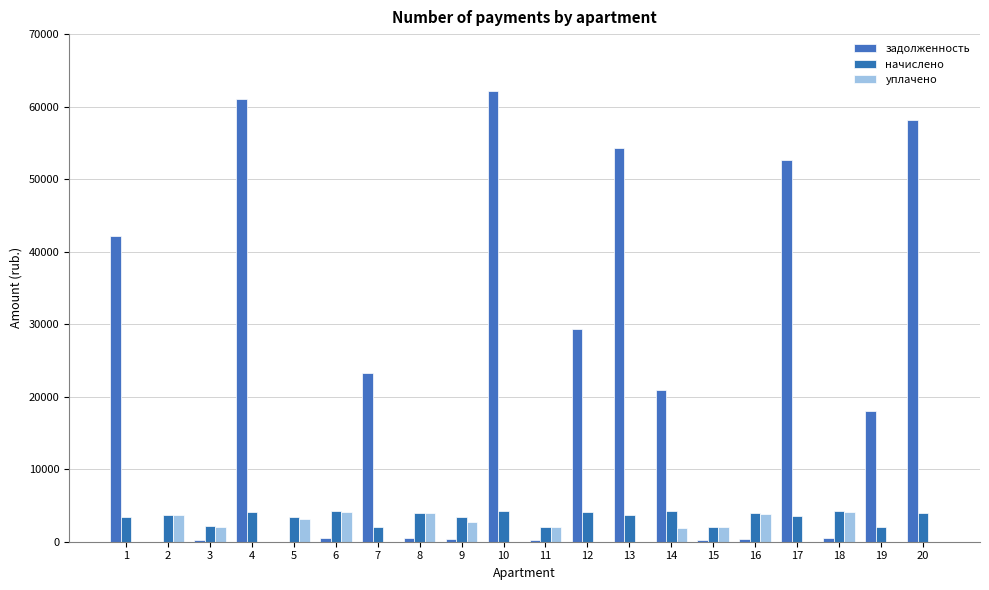

Does the chart contain stacked bars?

No